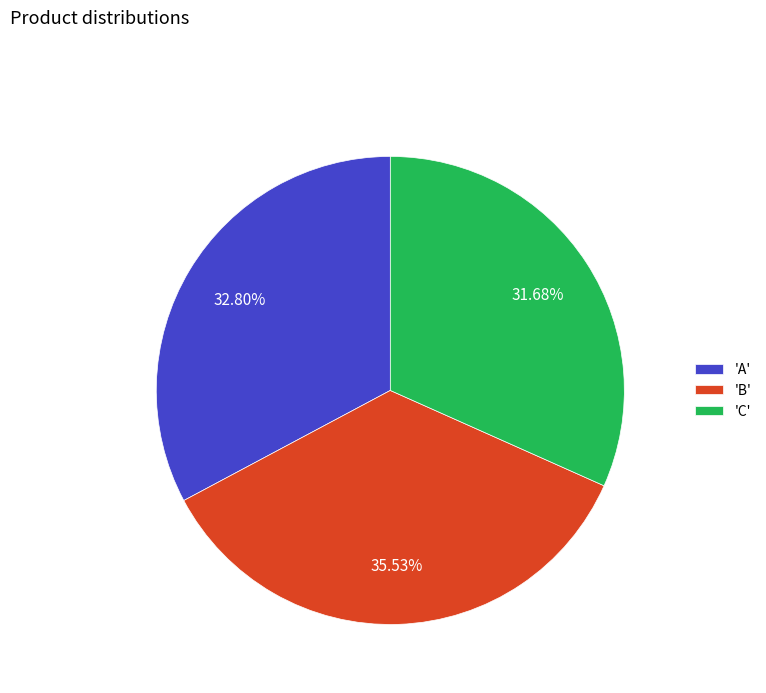

Approximately how many times larger is the value at 'C' compared to 'B'?

0.9